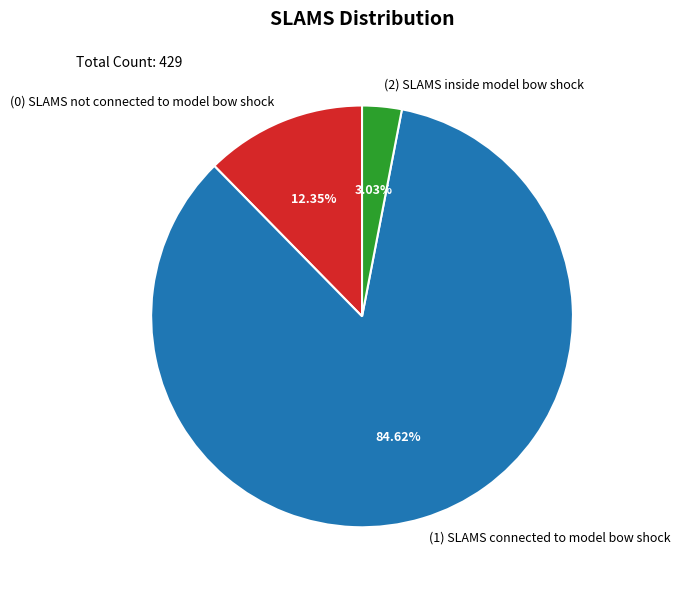

What percentage is the (1) SLAMS connected to model bow shock slice, to the nearest percent?

85%